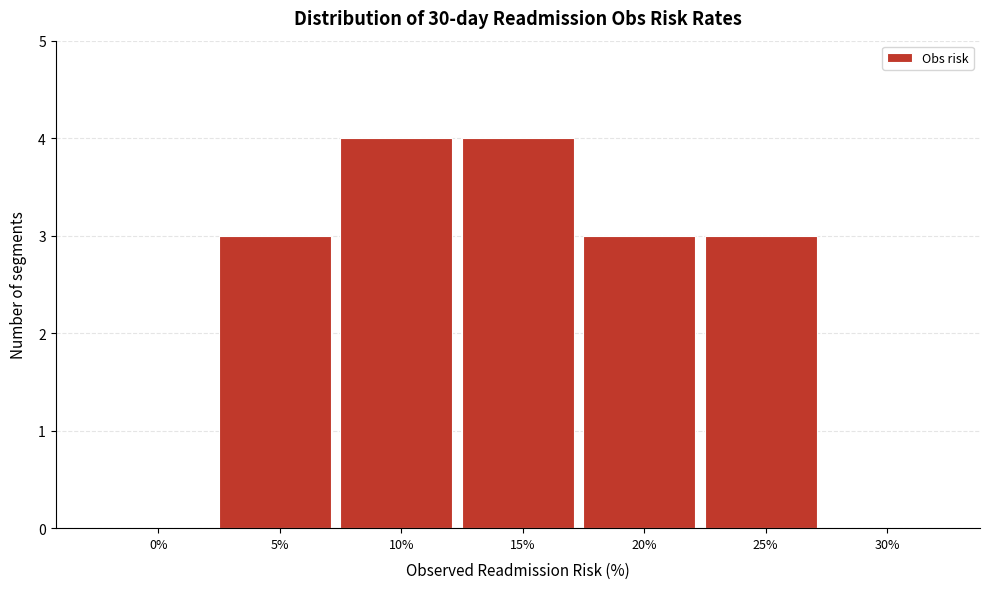

Reading right to left, extract all data points from this chart.

30%=0	25%=3	20%=3	15%=4	10%=4	5%=3	0%=0